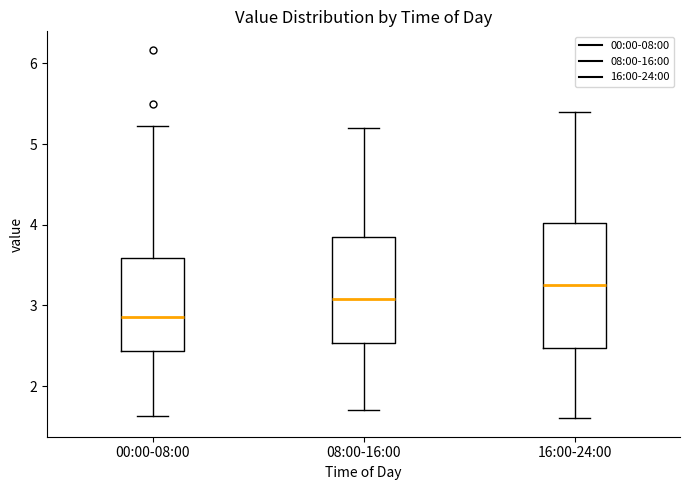

Which box has the lowest median line?

00:00-08:00